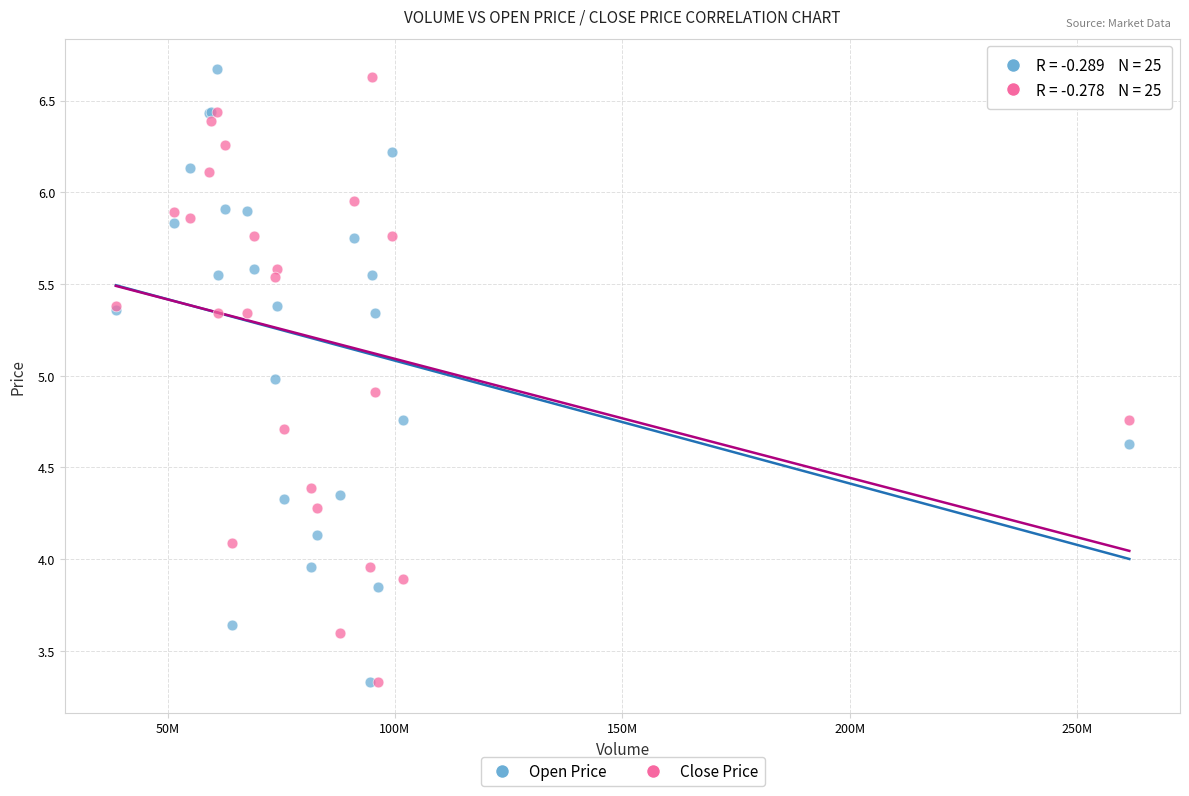

What are all the series names shown in the legend?

Open Price, Close Price